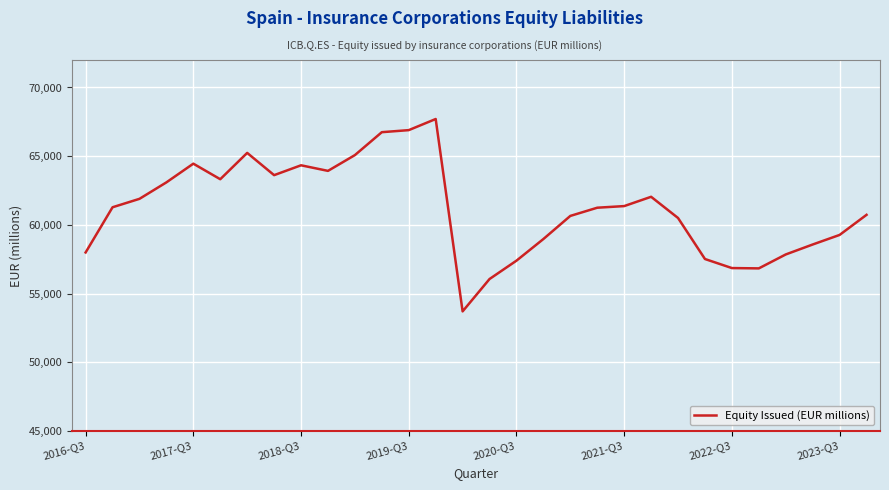

How many lines are shown in the chart?

1